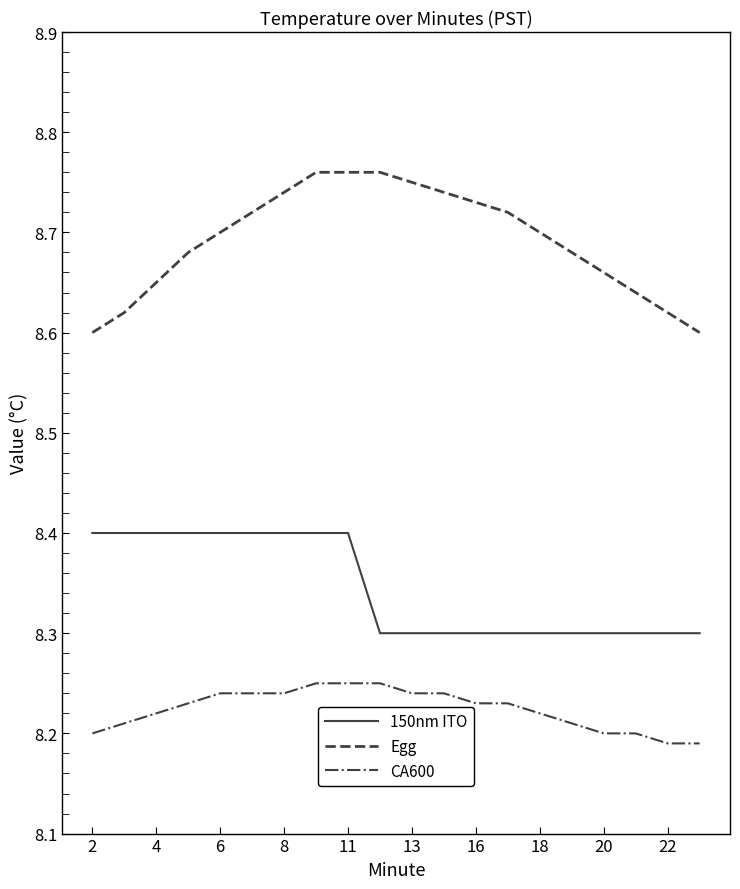

True or false: 150nm ITO and CA600 cross at least once.

False